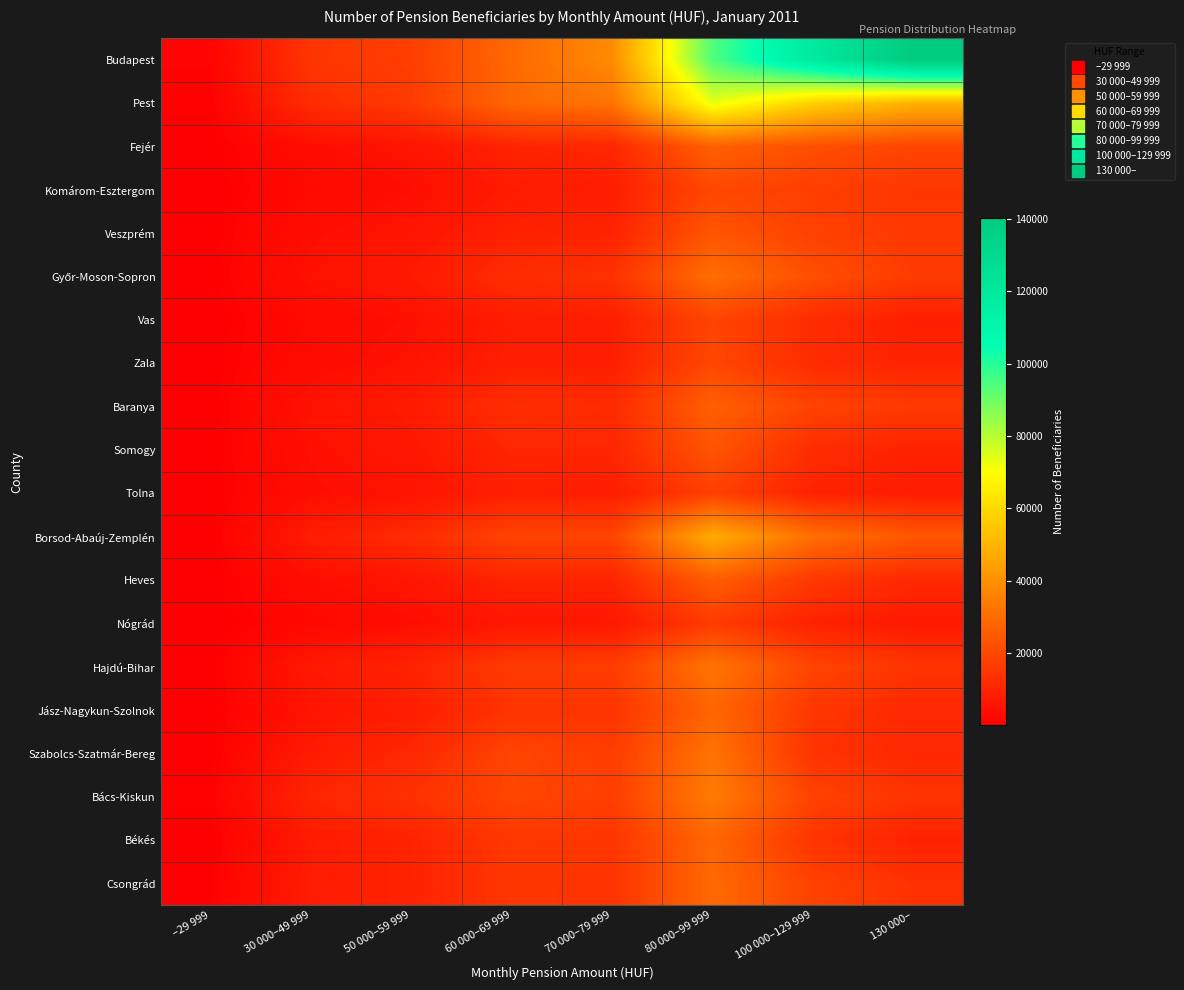

At how many categories does at least one series exceed 22596?

5